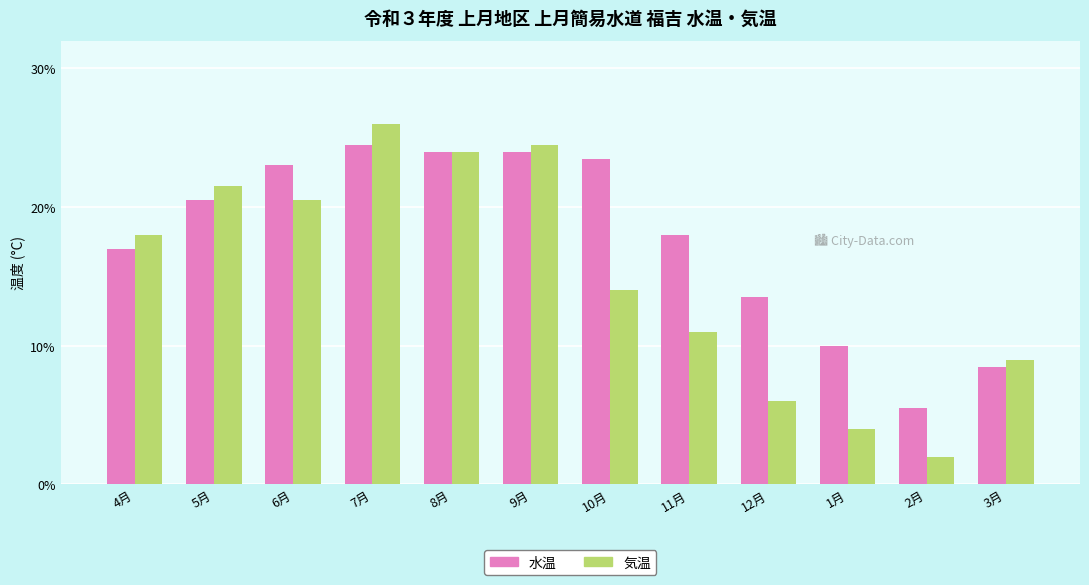

What is the average value of the 水温 series?

17.7